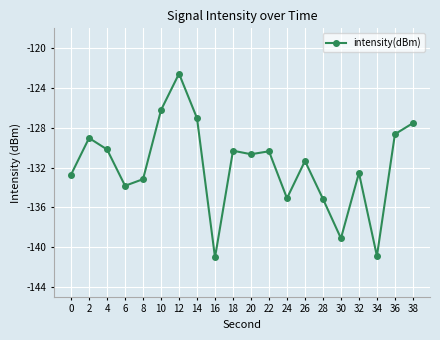

True or false: the data shows -127.0 at 14.

True